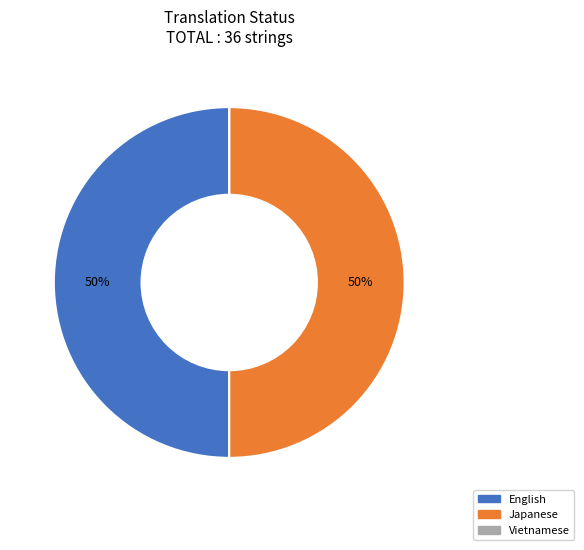

Is the sum of English and Japanese greater than half?

Yes